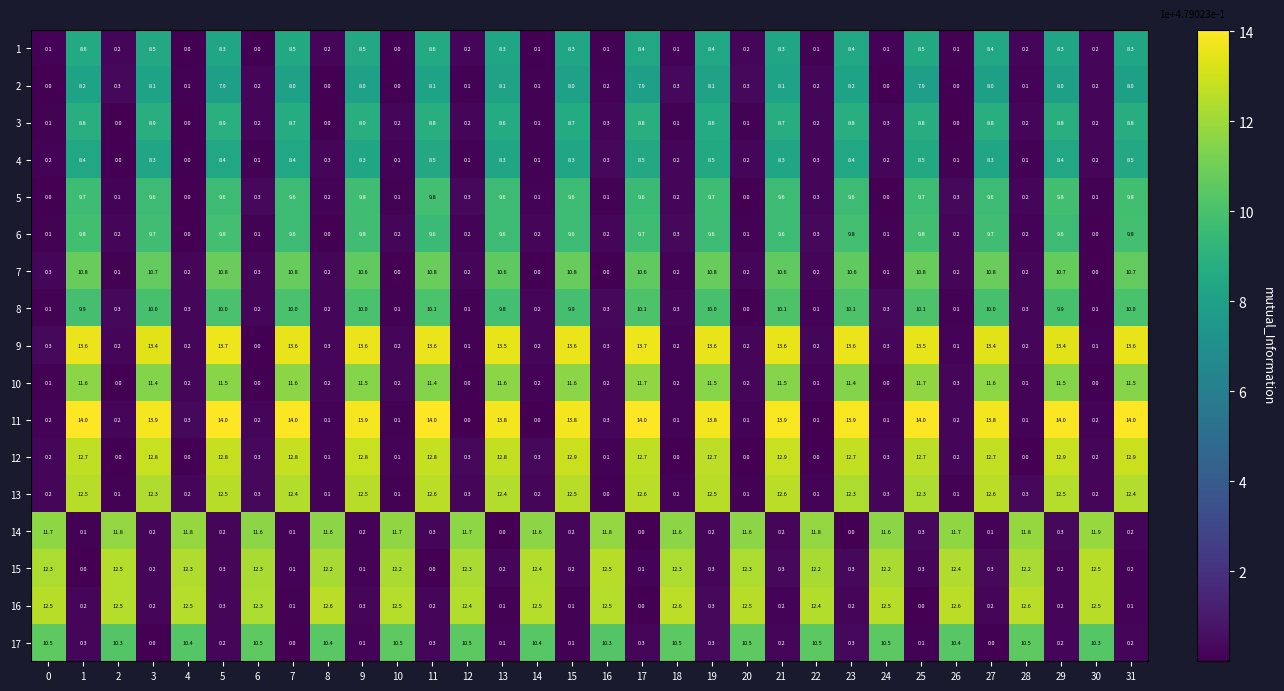

What is the spread (max minus min) of values at 11?

14.0